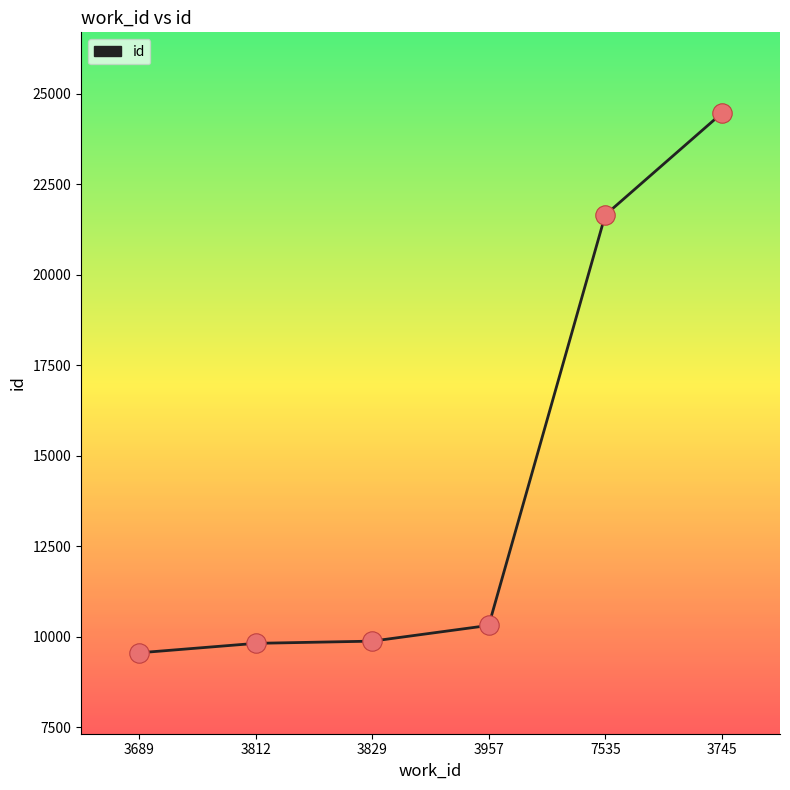

What is the ratio of the value at 3689 to the value at 3829?

1.0